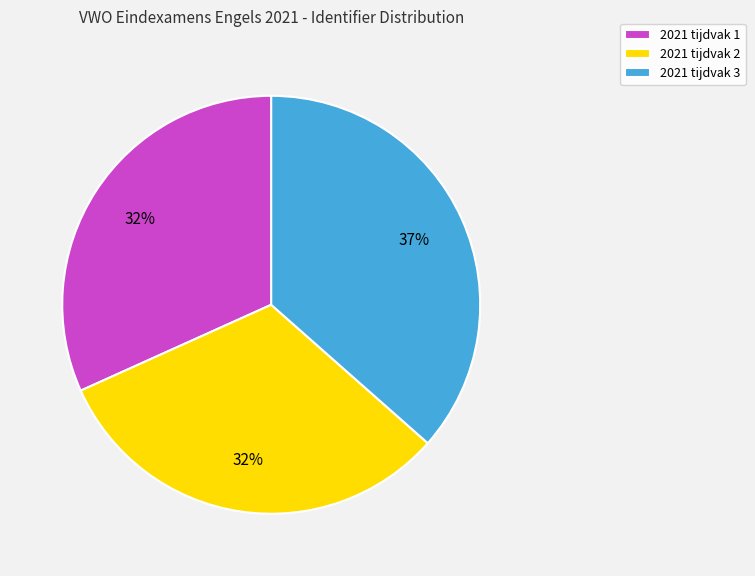

To the nearest percent, what portion does 2021 tijdvak 1 represent?

32%